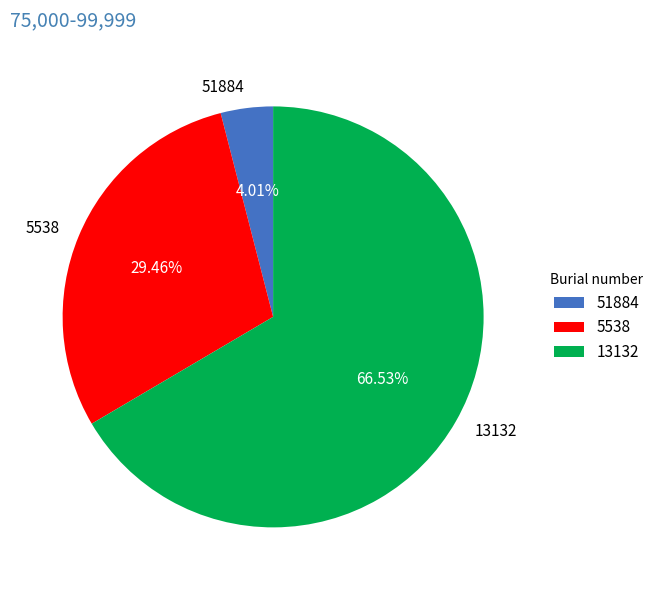

Approximately how many times larger is the value at 5538 compared to 13132?

0.4